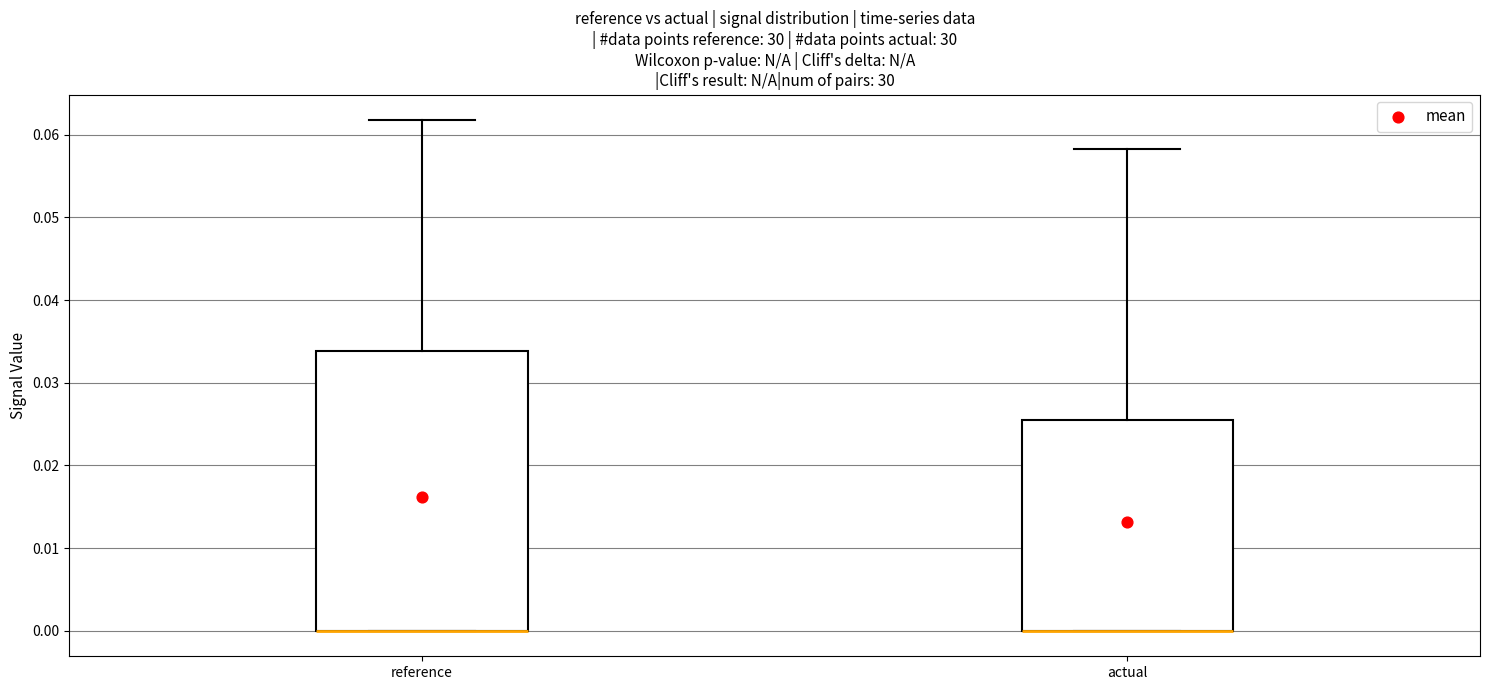

Reading left to right, read every box against the y-axis: the position of its median line, the range the box covers, and the ends of its whiskers. The values are not printed on the chart, so give them approximately, as read against the axis.

reference: median 0.000 (drawn on the box's lower edge), box 0.000 to 0.034, whiskers 0.000 to 0.062
actual: median 0.000 (drawn on the box's lower edge), box 0.000 to 0.025, whiskers 0.000 to 0.058